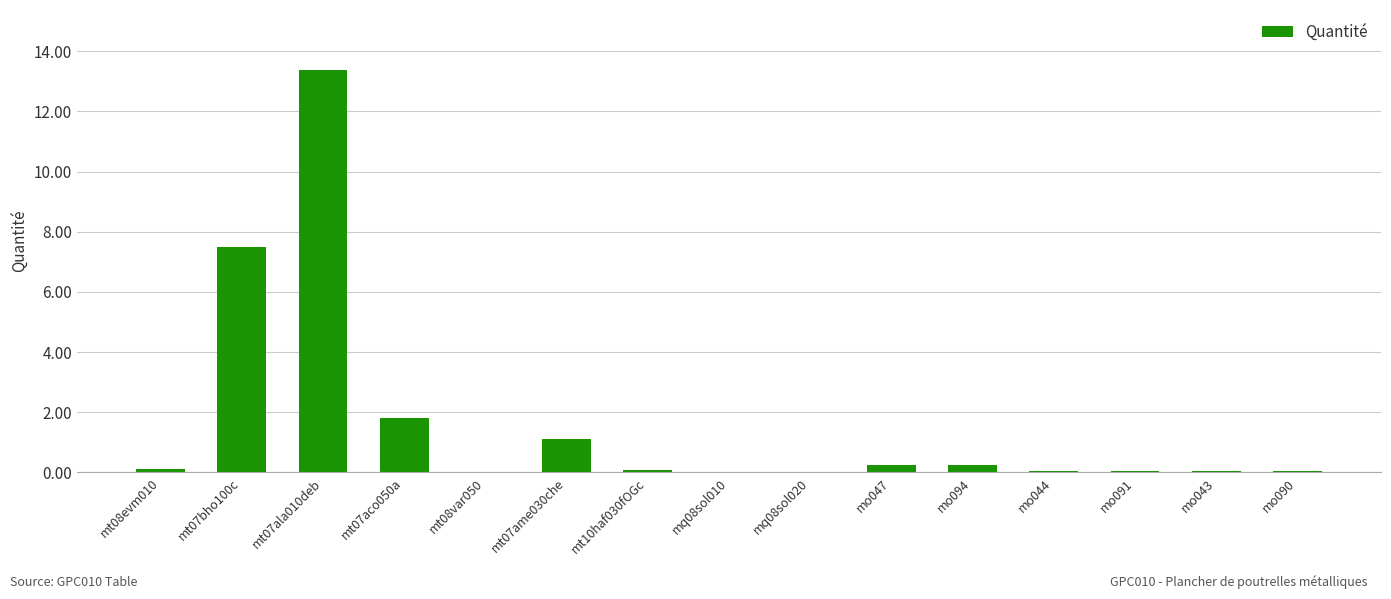

Are the bars horizontal?

No